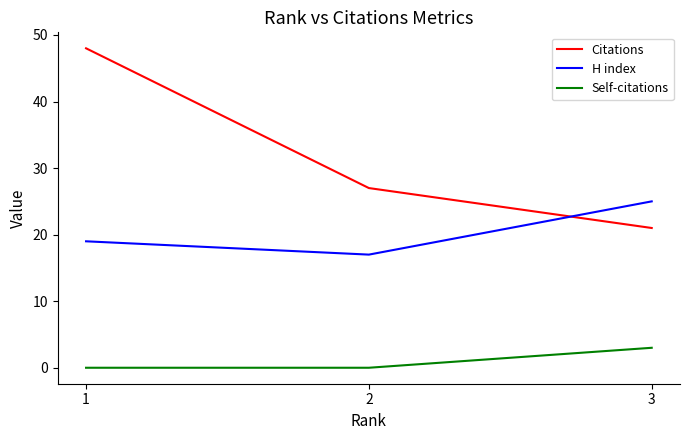

What value does the H index series have at 2?

17